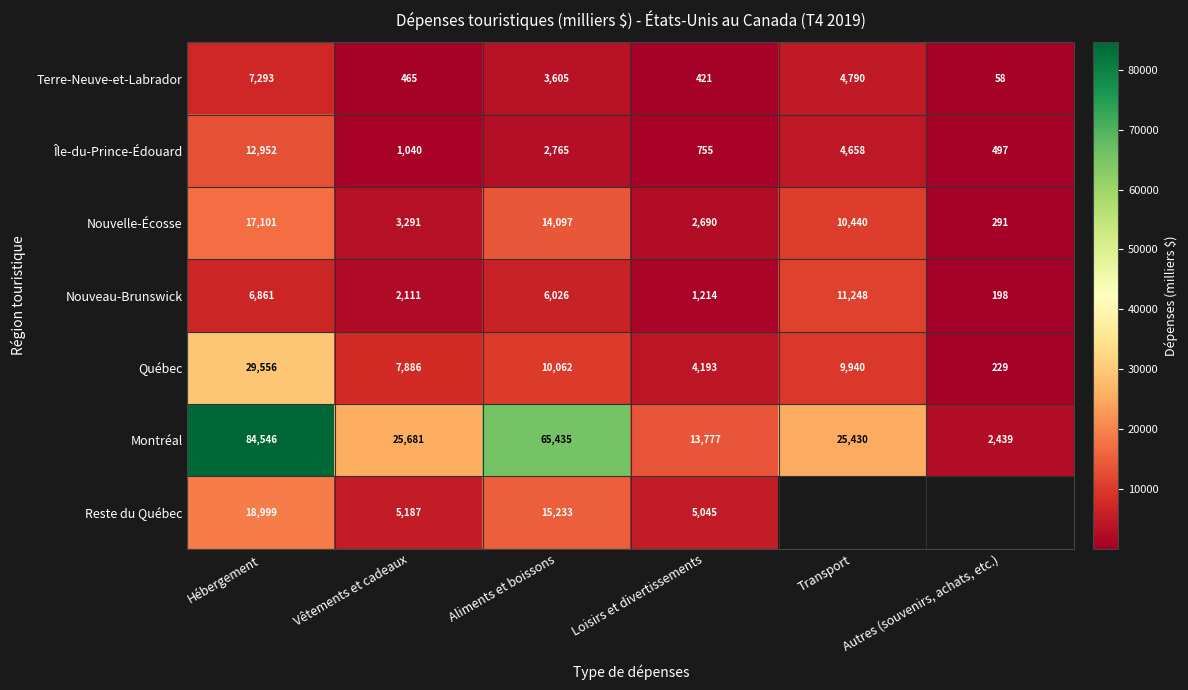

What is the sum of the Île-du-Prince-Édouard values at Loisirs et divertissements and Aliments et boissons?

3520